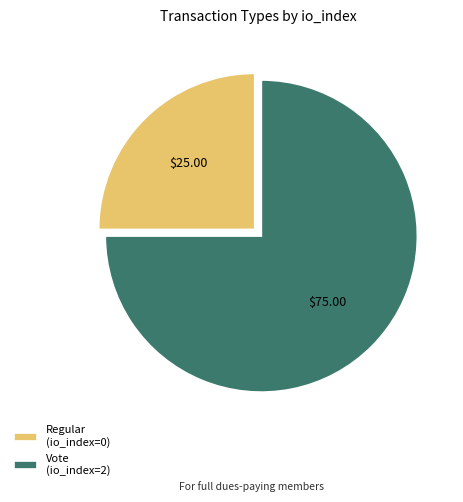

What is the largest slice in the pie chart?

Vote